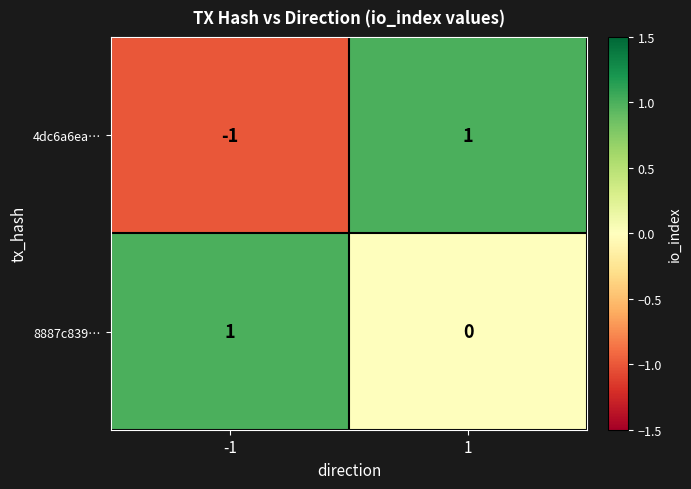

Reading left to right, transcribe all the data shown in this chart.

4dc6a6ea…: -1	1
8887c839…: 1	0